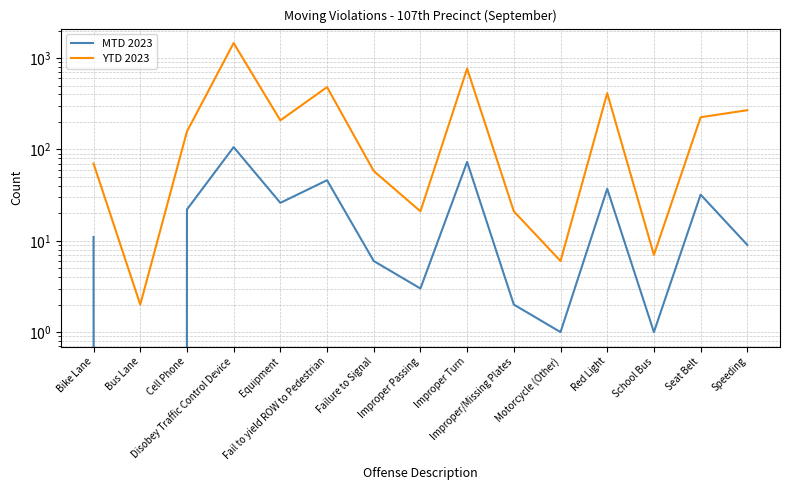

At which category does YTD 2023 reach its first local valley?

Bus Lane